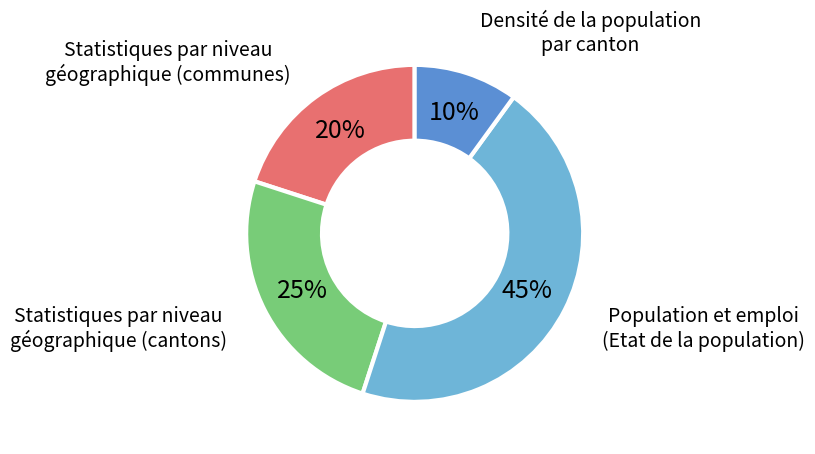

Is there any slice that represents more than half of the pie?

No